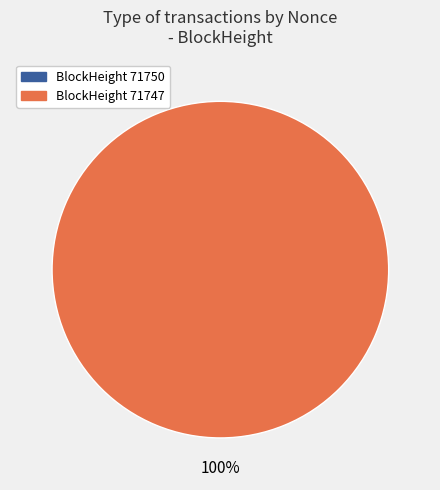

Count the number of slices in the pie.

2